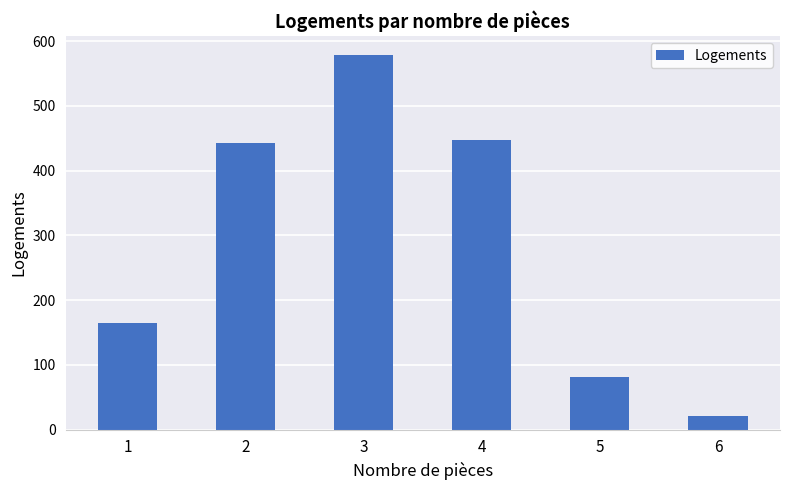

The value at 4 is 124. True or false?

False